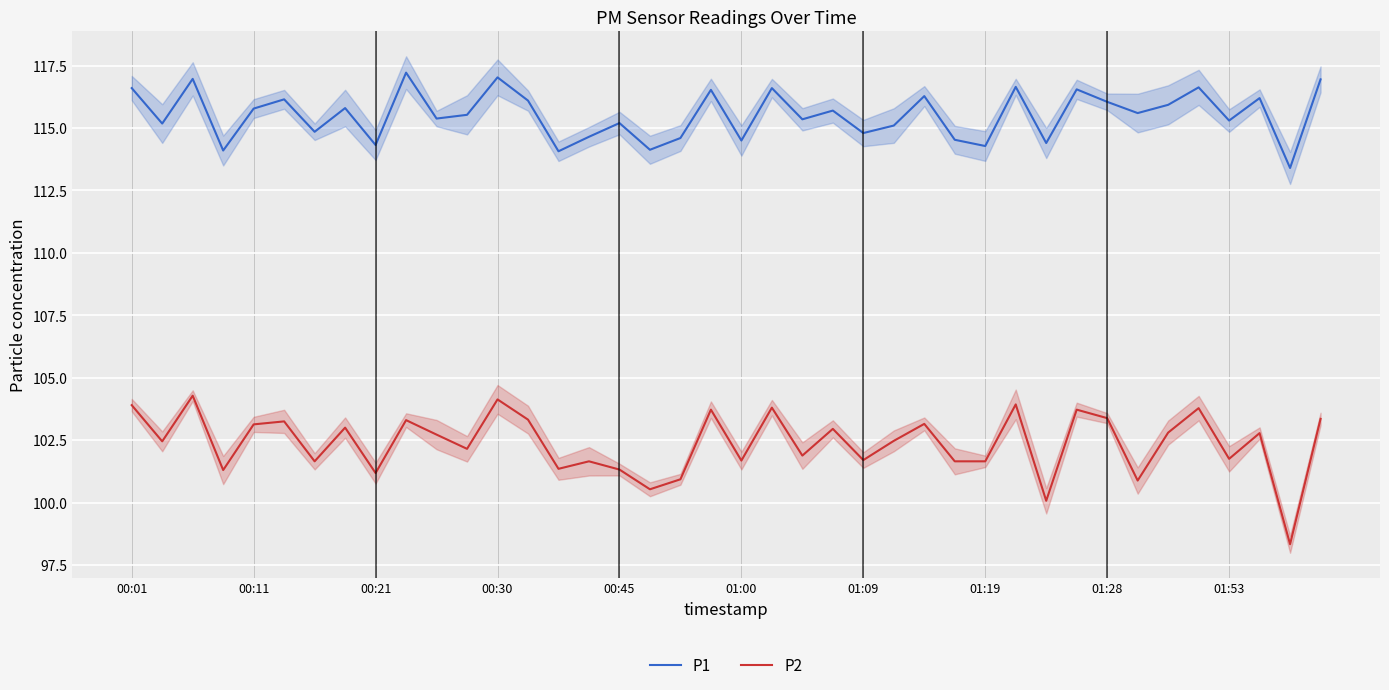

What value does the P1 series have at 00:11?

115.8